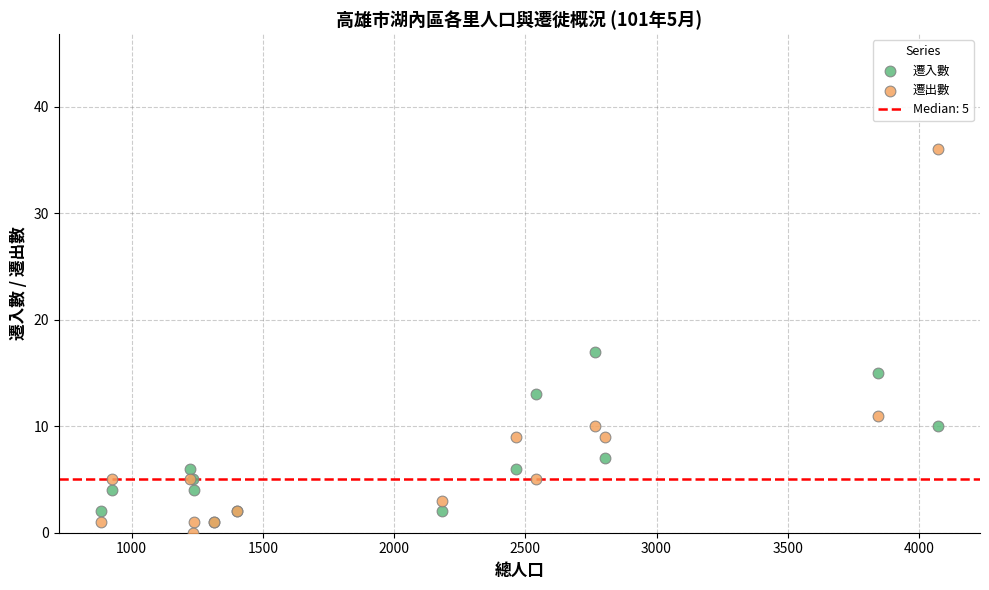

In the 遷出數 series, what Y value is closest to 18?

11